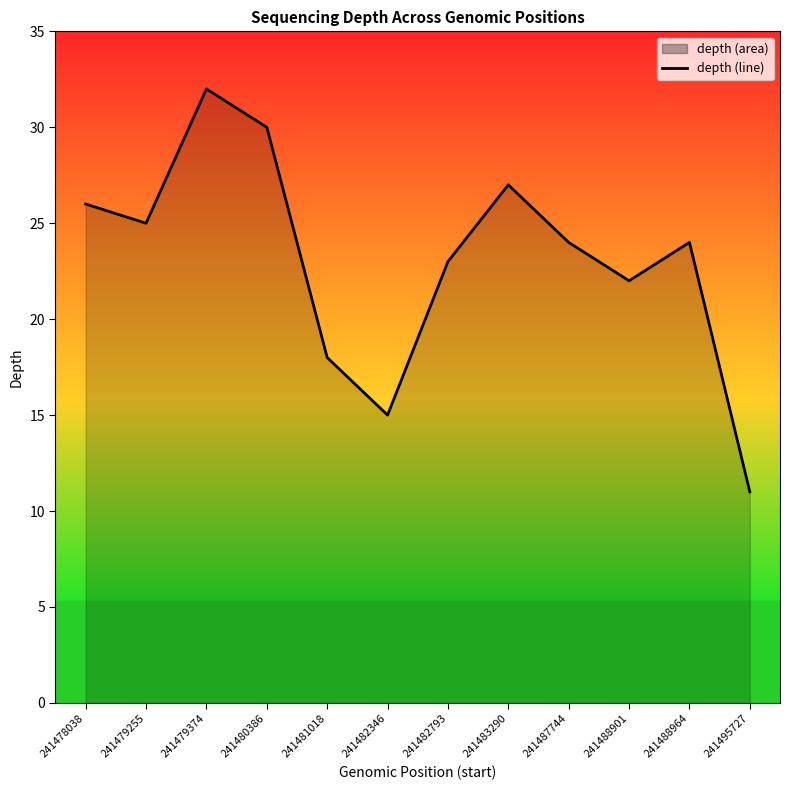

Reading left to right, list all the values displayed in this chart.

26	25	32	30	18	15	23	27	24	22	24	11